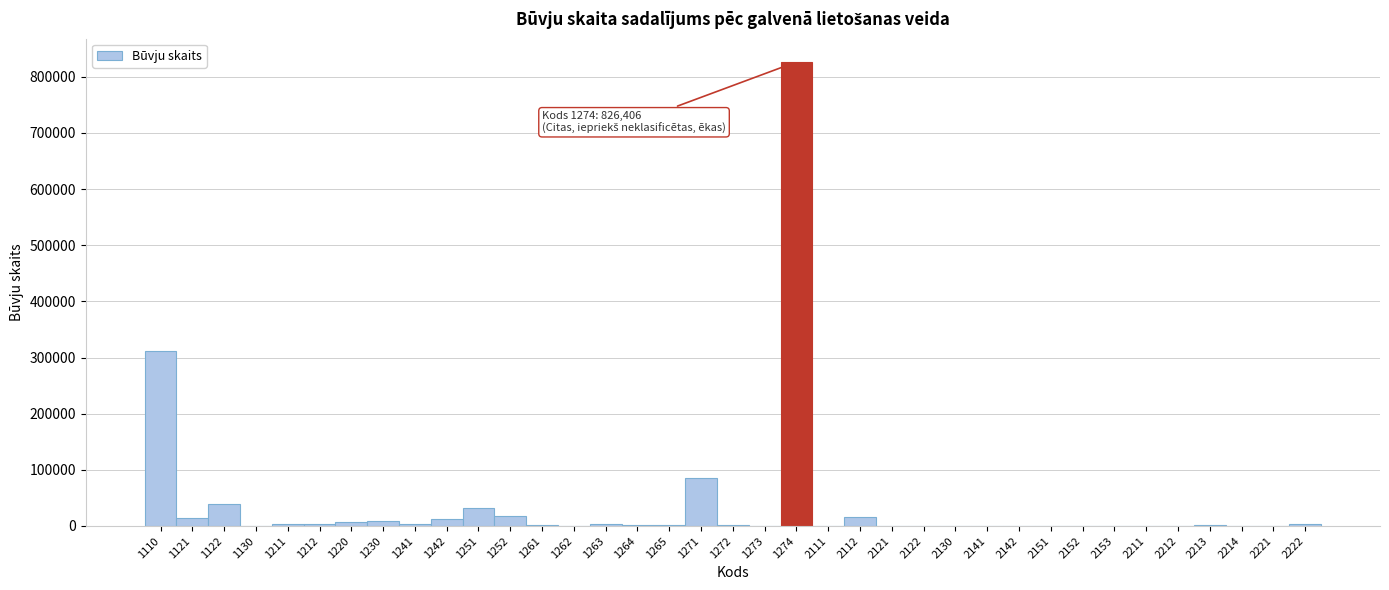

What is the sum of all values?

1396246